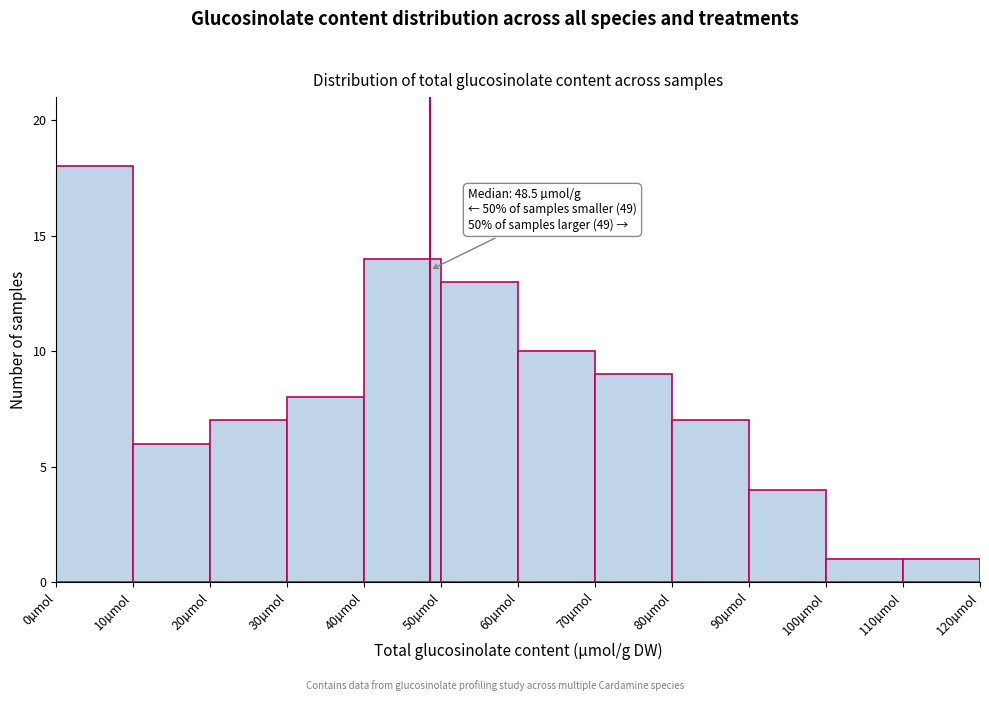

Over which range of the x-axis is the bar tallest?

0 to 10